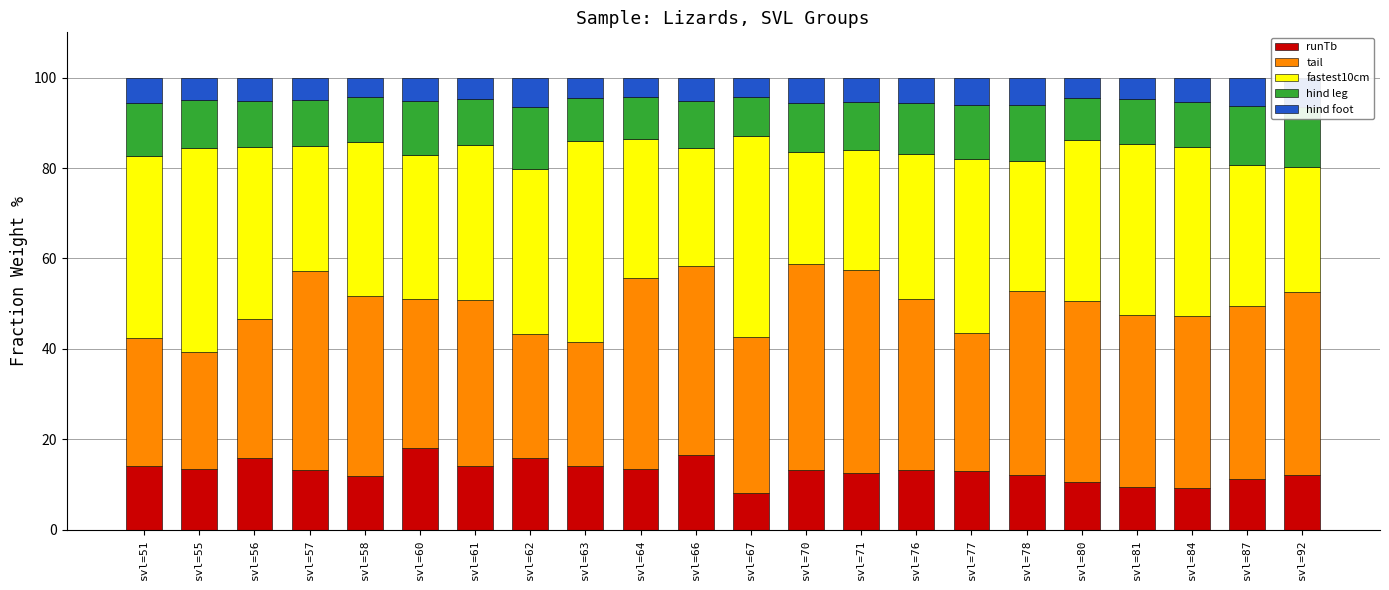

At which label is runTb closest to 13?

svl=77